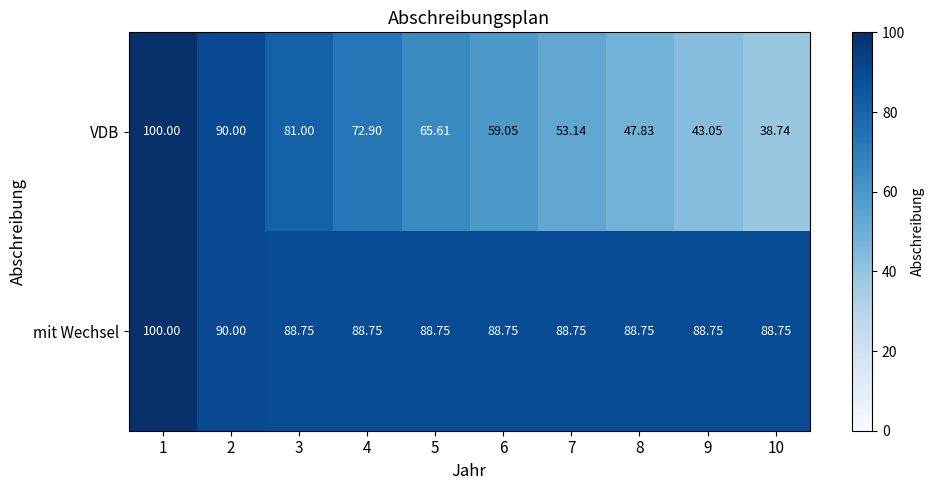

Between 6 and 9, which series saw the biggest shift?

VDB